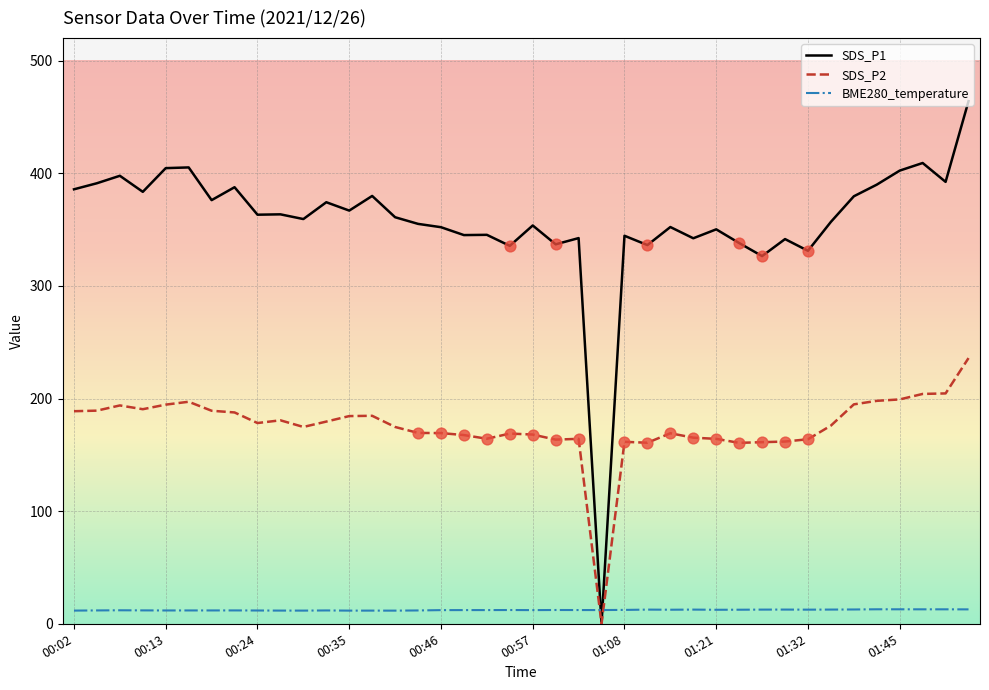

Which series has the widest spread of values?

SDS_P1